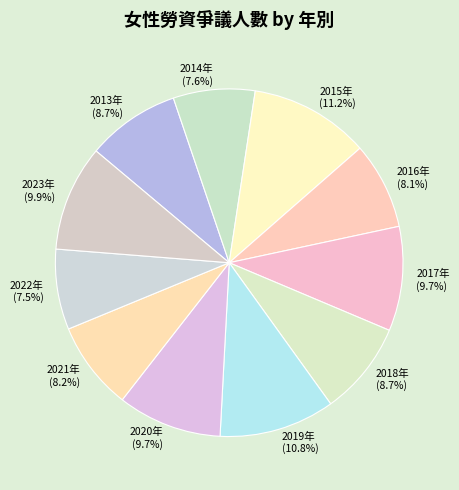

Combined, do 2014年 and 2013年 account for over 50%?

No